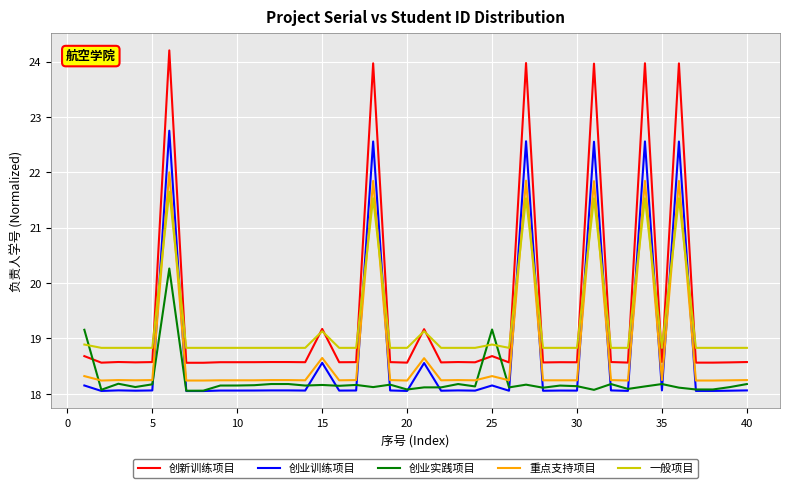

After their last crossing, which series has the higher values: 创业训练项目 or 重点支持项目?

重点支持项目